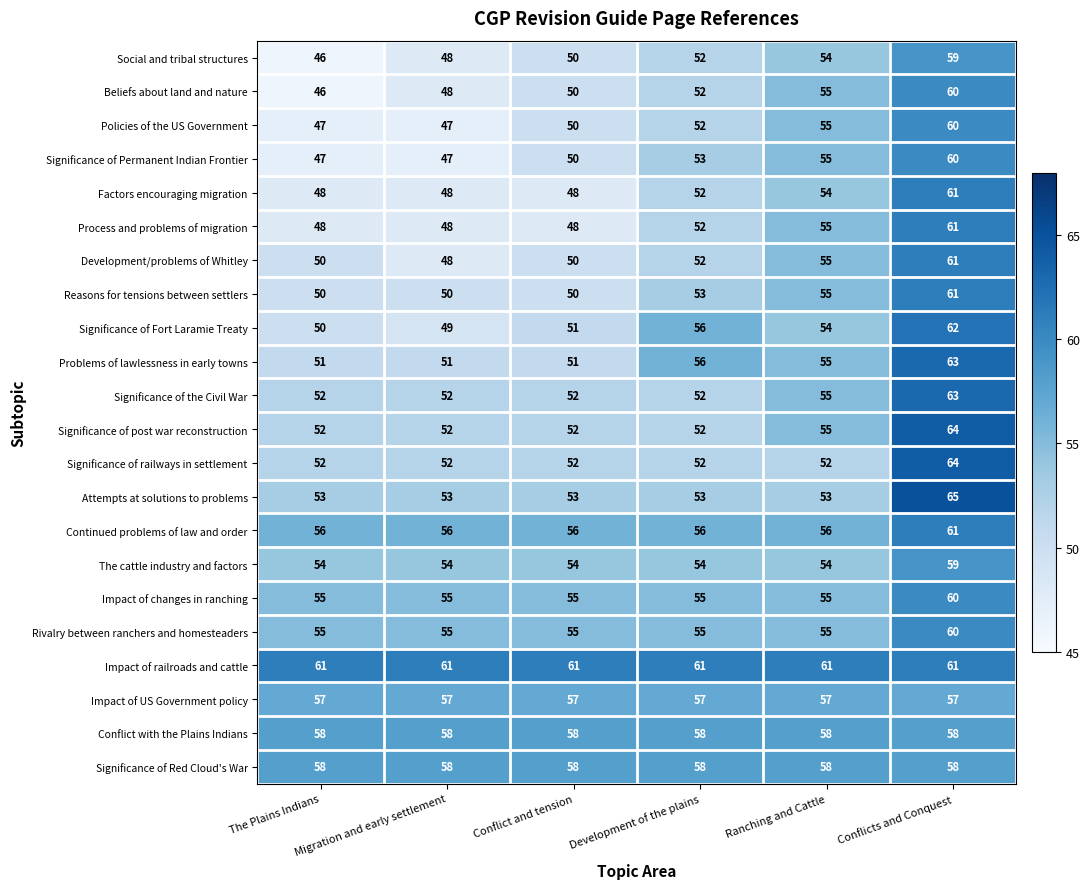

The Impact of changes in ranching series shows 90 at The Plains Indians. True or false?

False